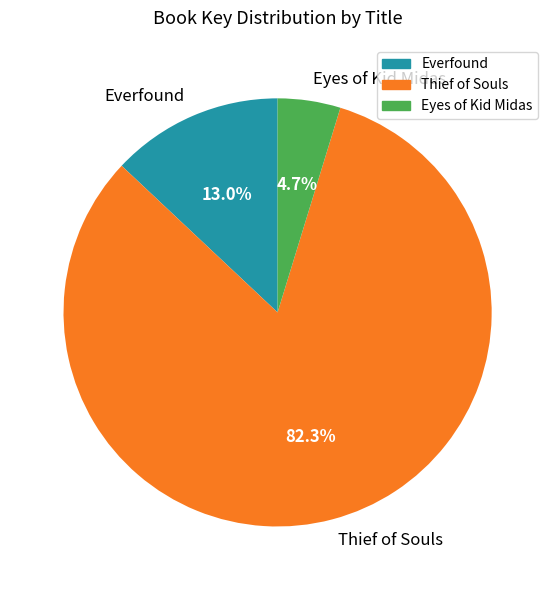

To the nearest percent, what portion does Everfound represent?

13%